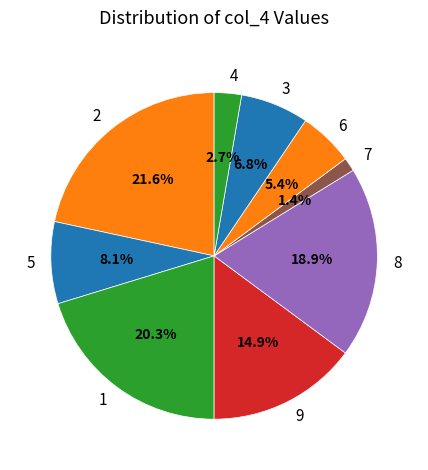

To the nearest percent, what is the difference between the largest and smallest slice percentages?

20%